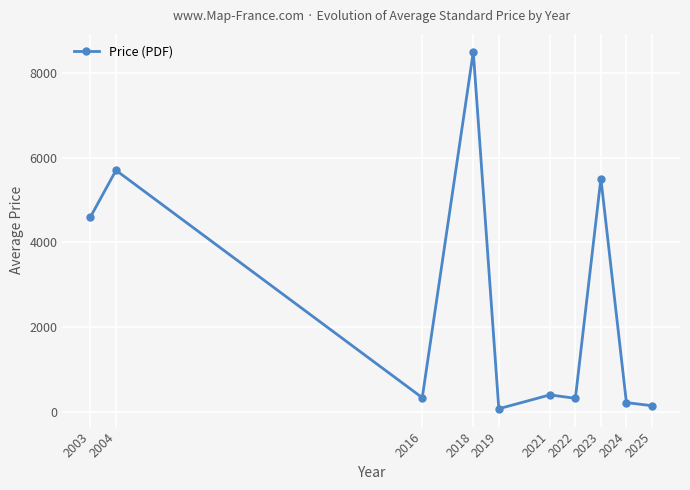

At which label is the value closest to 4284?

2003